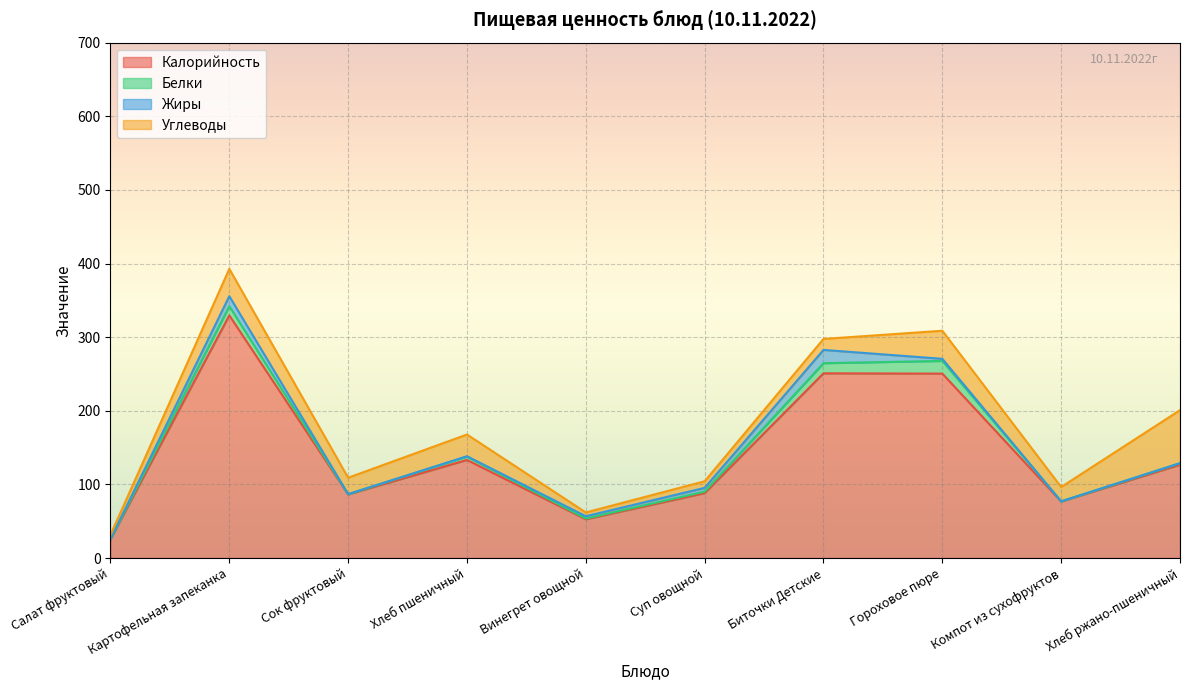

What is the label of the 9th point from the right?

Картофельная запеканка